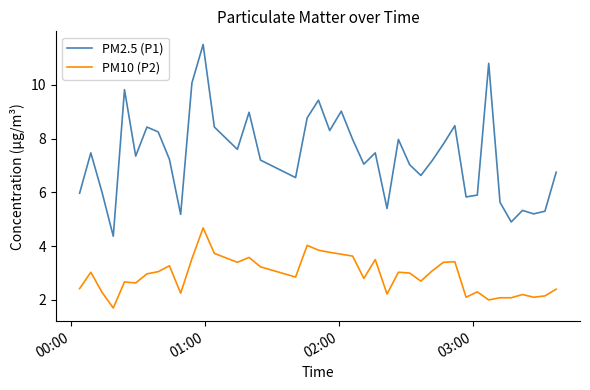

What is the difference between the second highest and second lowest values in the PM10 (P2) series?

2.0